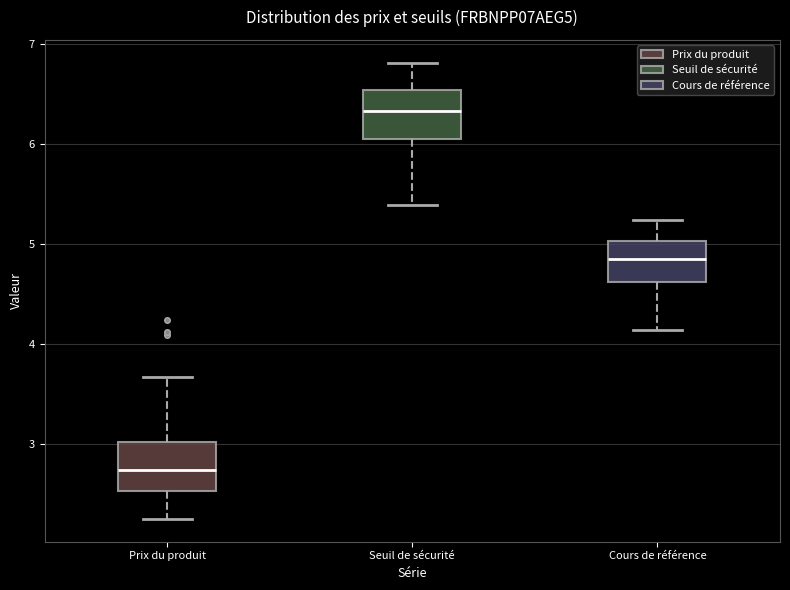

Reading left to right, transcribe this box plot: for each box, give where its median line is, the range the box spans, and where its two whiskers end, as read against the y-axis. The values are not printed on the chart, so give them approximately, as read against the axis.

Prix du produit: median 2.7, box 2.5 to 3.0, whiskers 2.3 to 3.7
Seuil de sécurité: median 6.3, box 6.1 to 6.5, whiskers 5.4 to 6.8
Cours de référence: median 4.9, box 4.6 to 5.0, whiskers 4.1 to 5.2